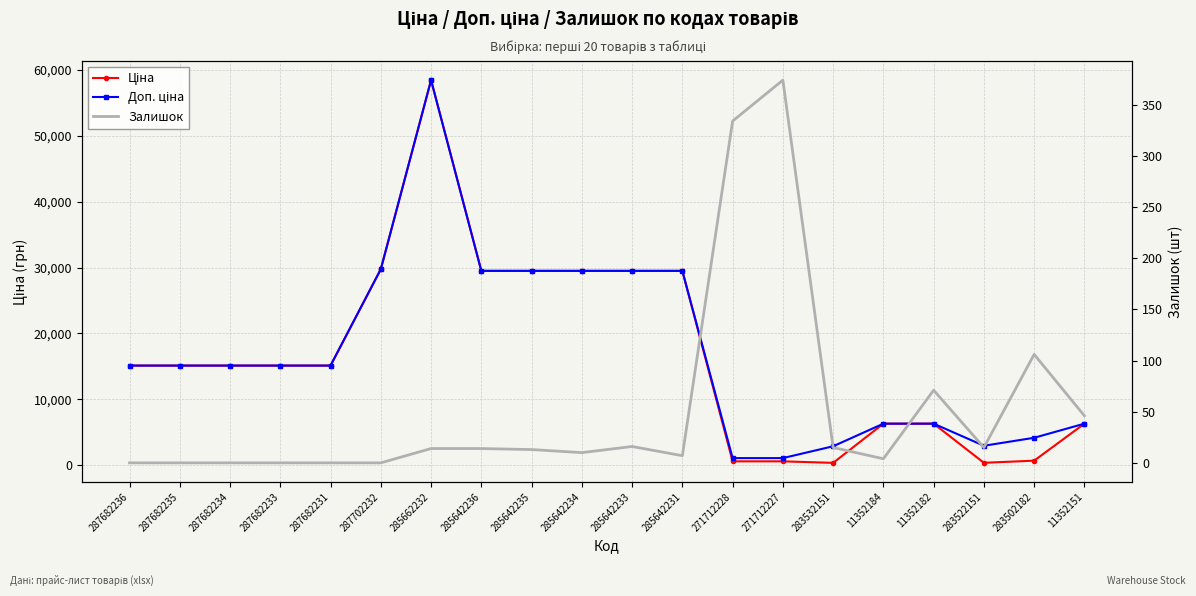

What value does the Ціна series have at 11352151?

6308.8